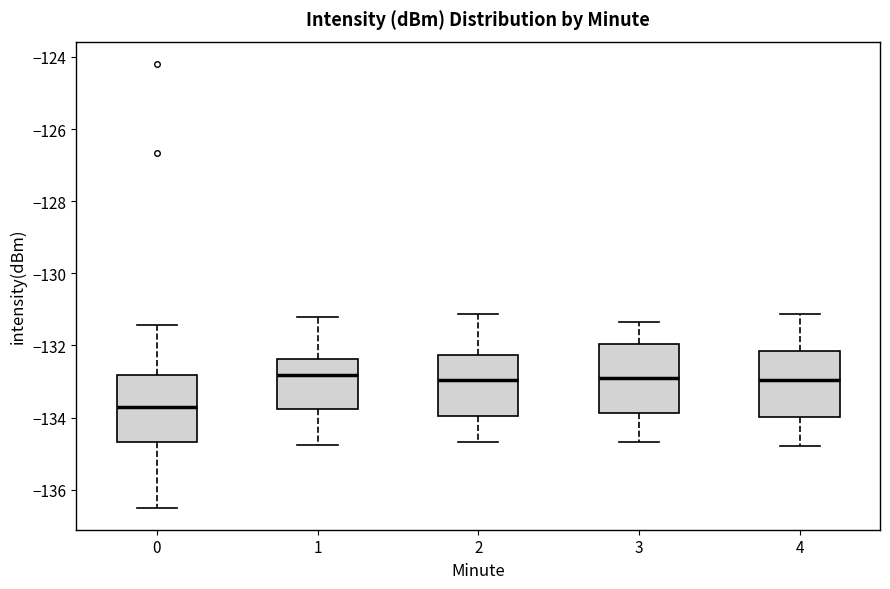

Which box has the lowest median line?

0